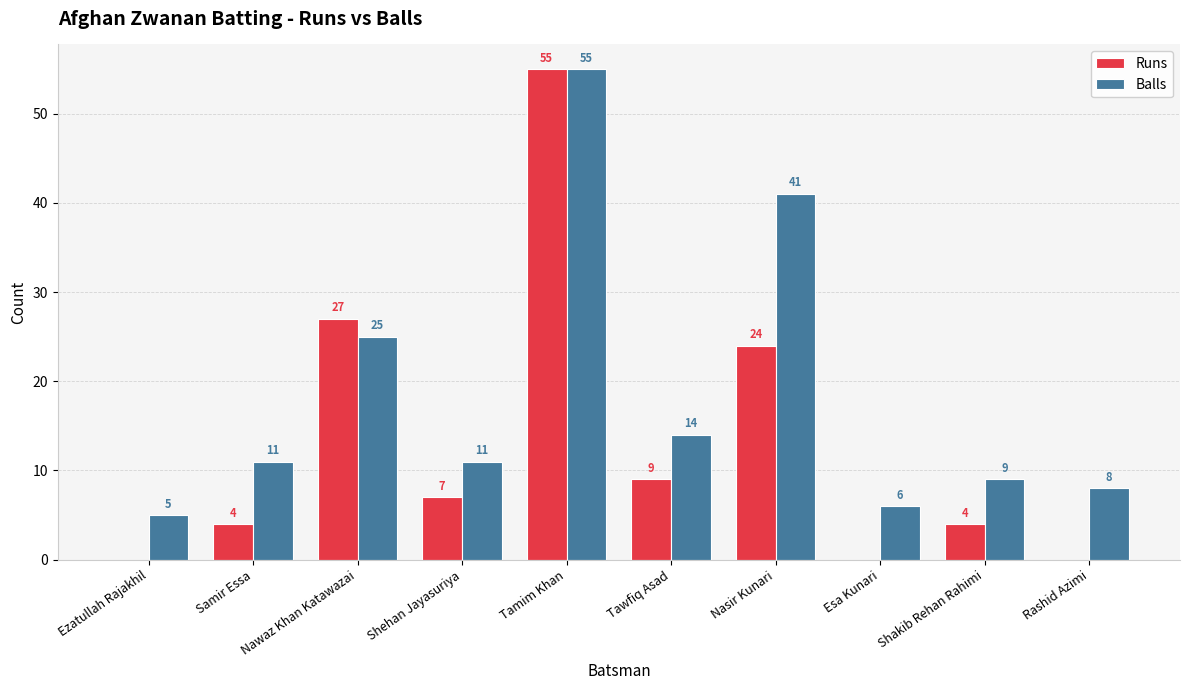

What is the approximate value of Balls at Nawaz Khan Katawazai, to the nearest 5?

25